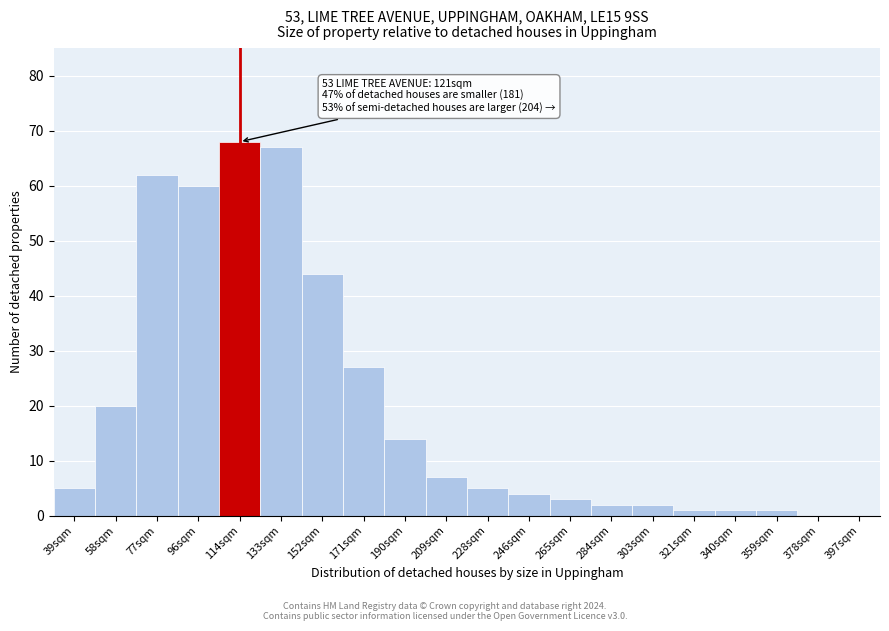

Reading right to left, list all the values displayed in this chart.

397sqm=0	378sqm=0	359sqm=1	340sqm=1	321sqm=1	303sqm=2	284sqm=2	265sqm=3	246sqm=4	228sqm=5	209sqm=7	190sqm=14	171sqm=27	152sqm=44	133sqm=67	114sqm=68	96sqm=60	77sqm=62	58sqm=20	39sqm=5